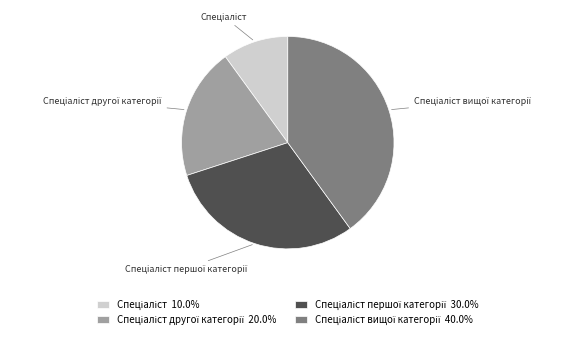

Does any single category account for the majority?

No